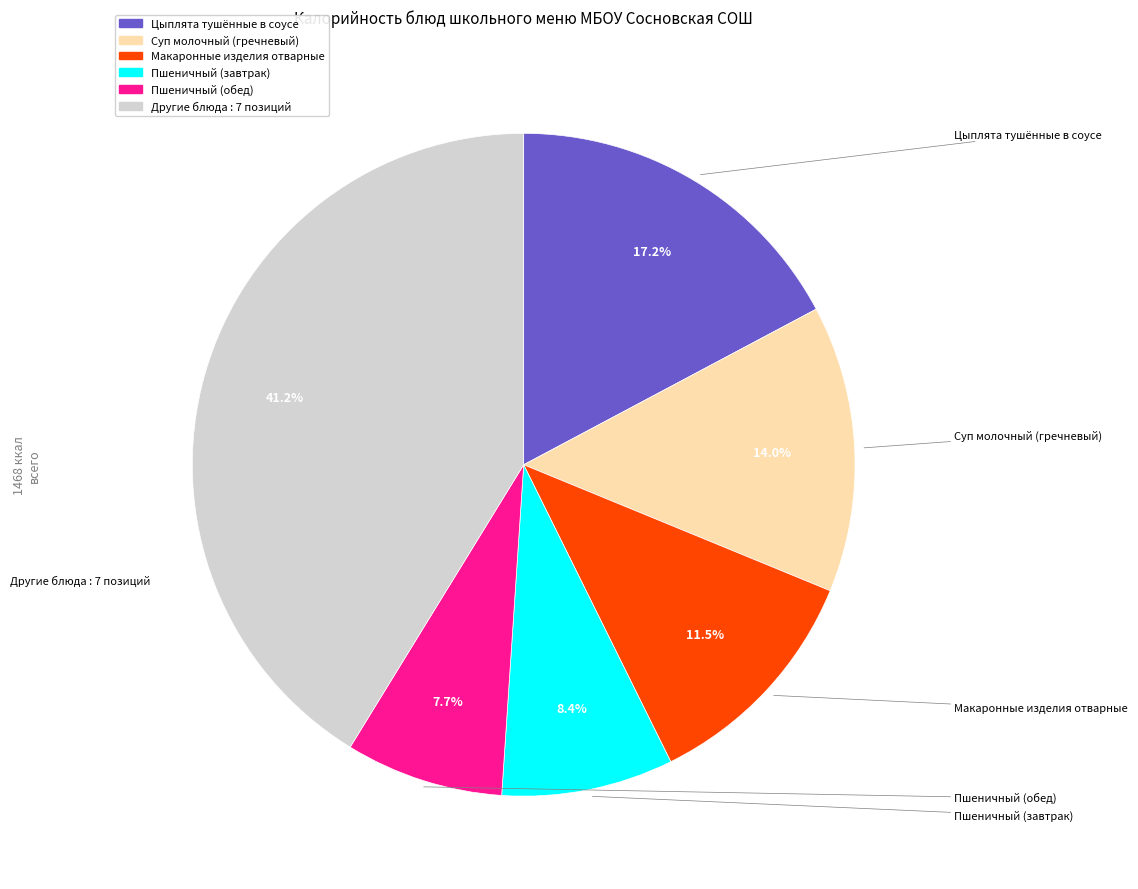

Is there a majority slice in this chart?

No